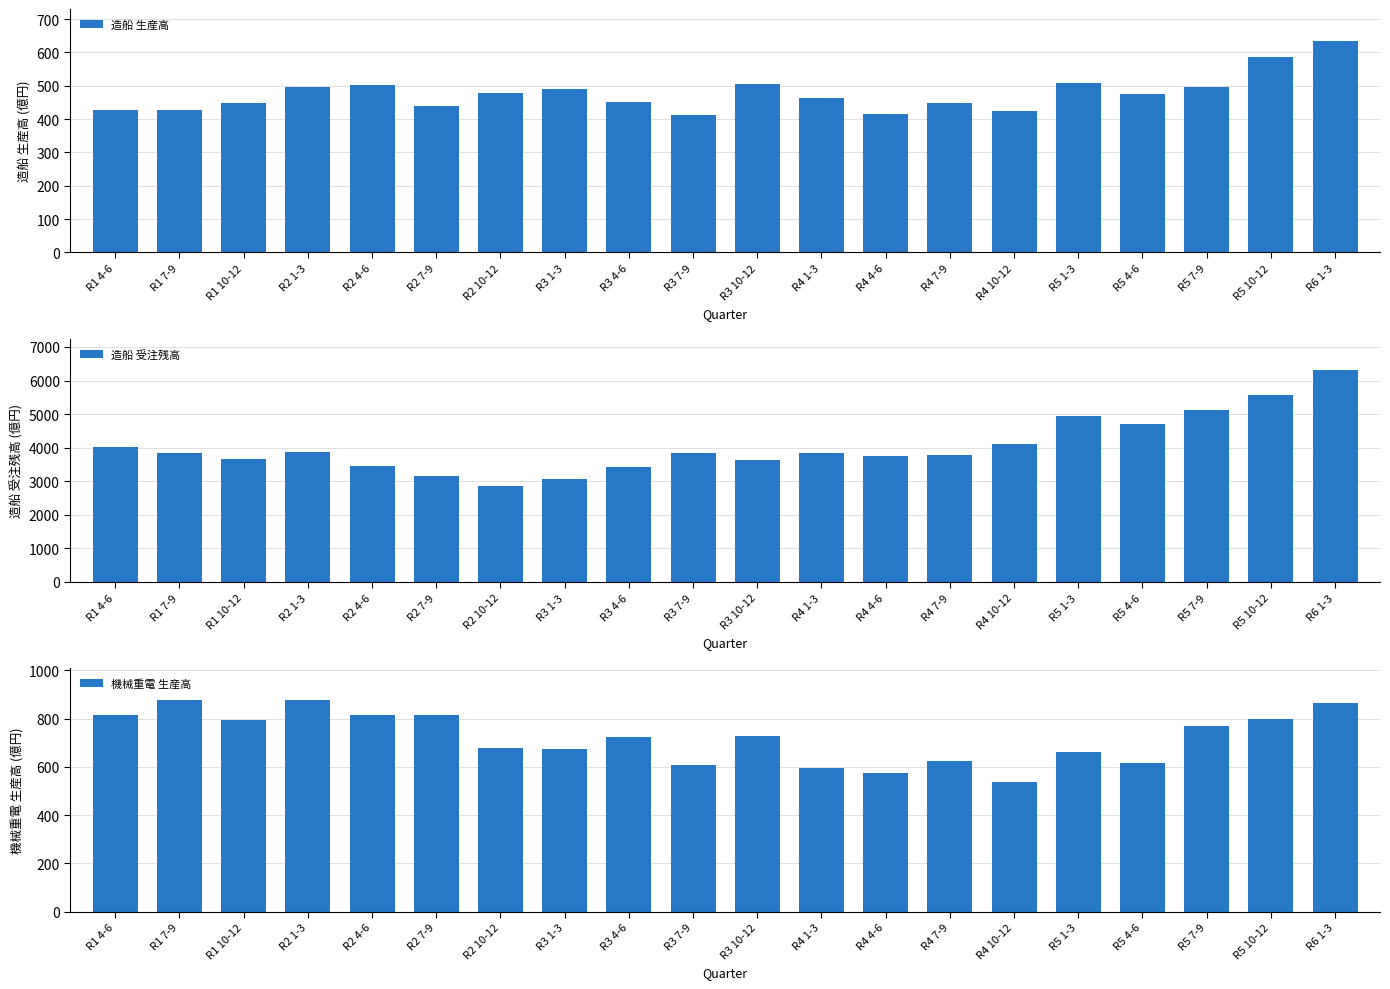

What is the total value across all series at R4 7-9?

4860.0